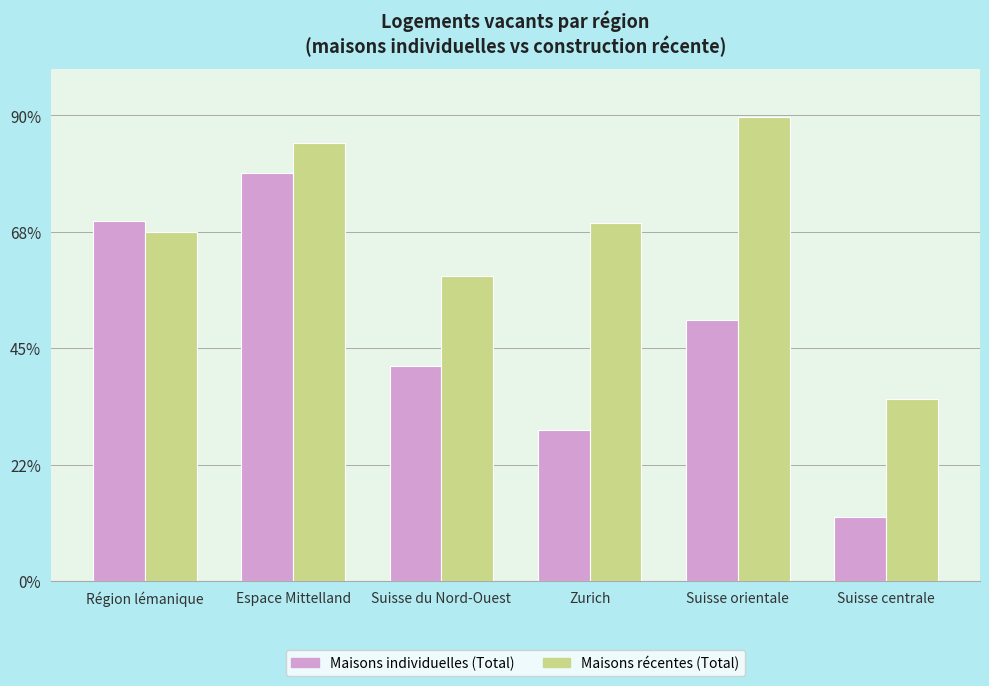

At which category is the sum across all series the highest?

Espace Mittelland